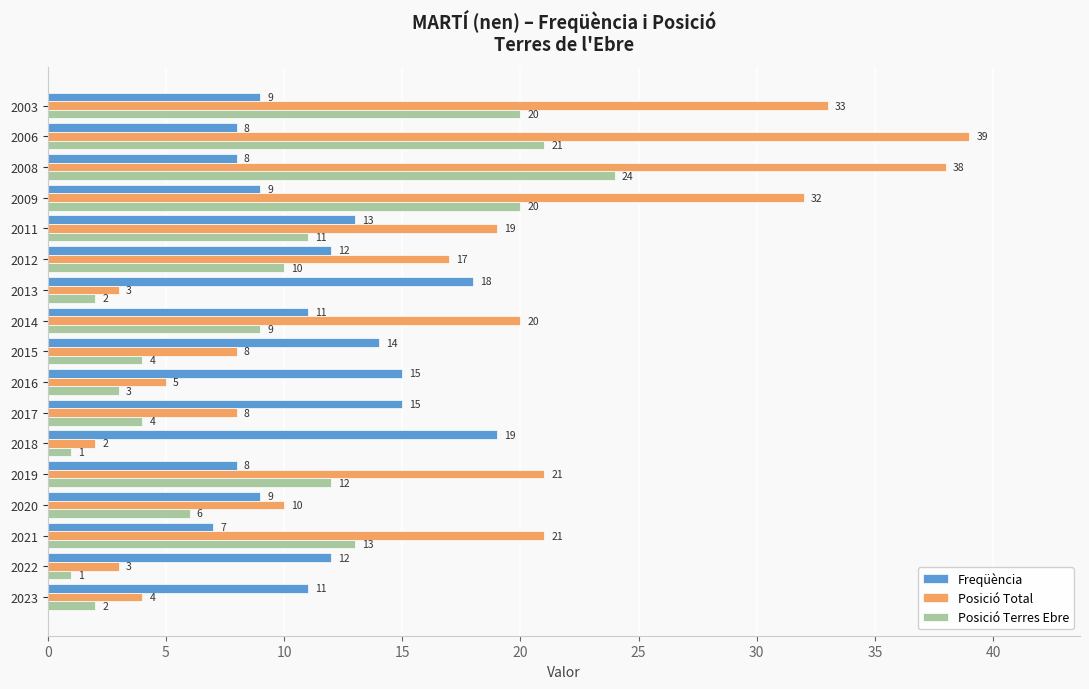

What is the average value of the Freqüència series?

12